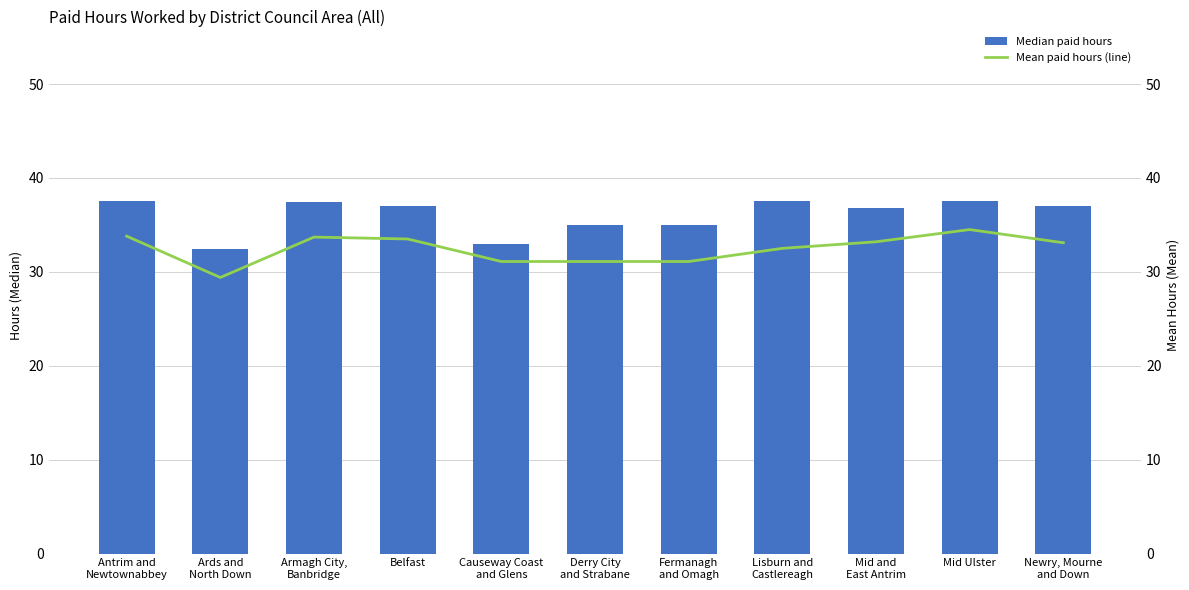

What is the difference between the Median paid hours values at Belfast and Antrim and
Newtownabbey?

0.5